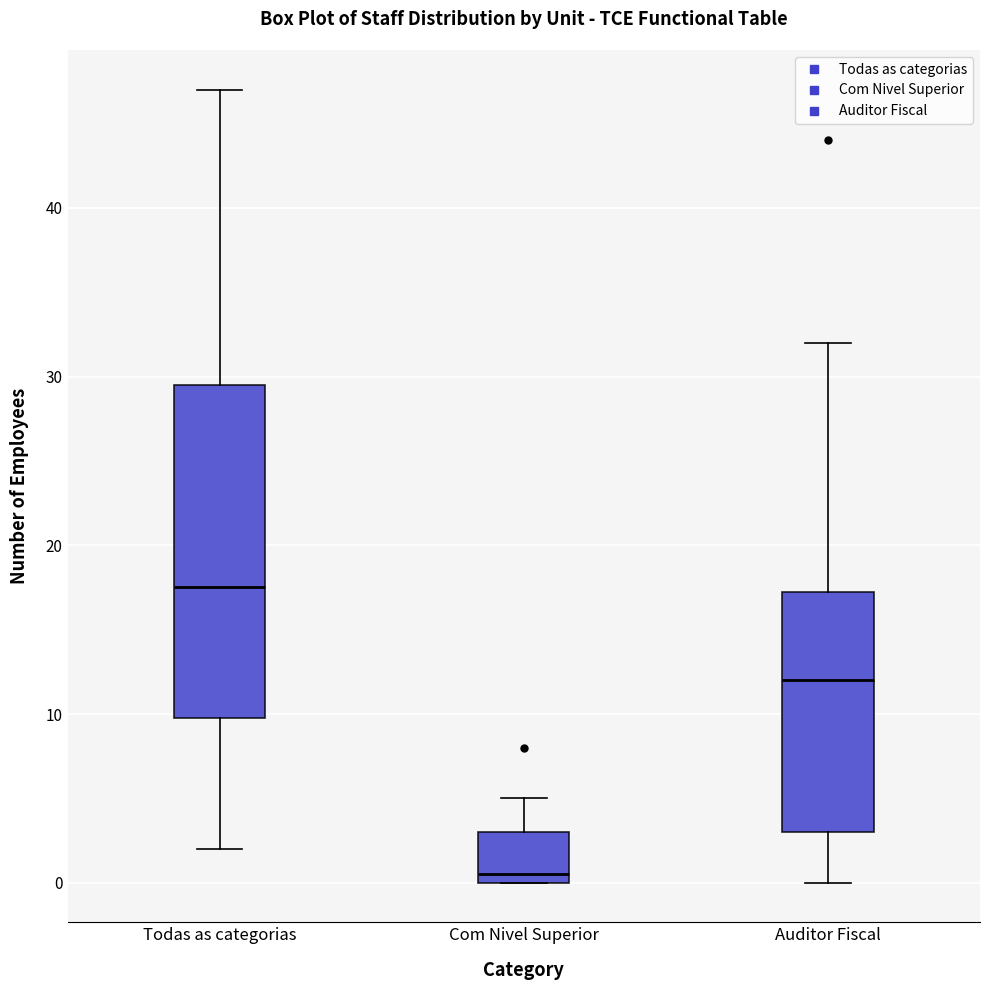

Comparing the boxes themselves (not the whiskers), which one is the tallest?

Todas as categorias